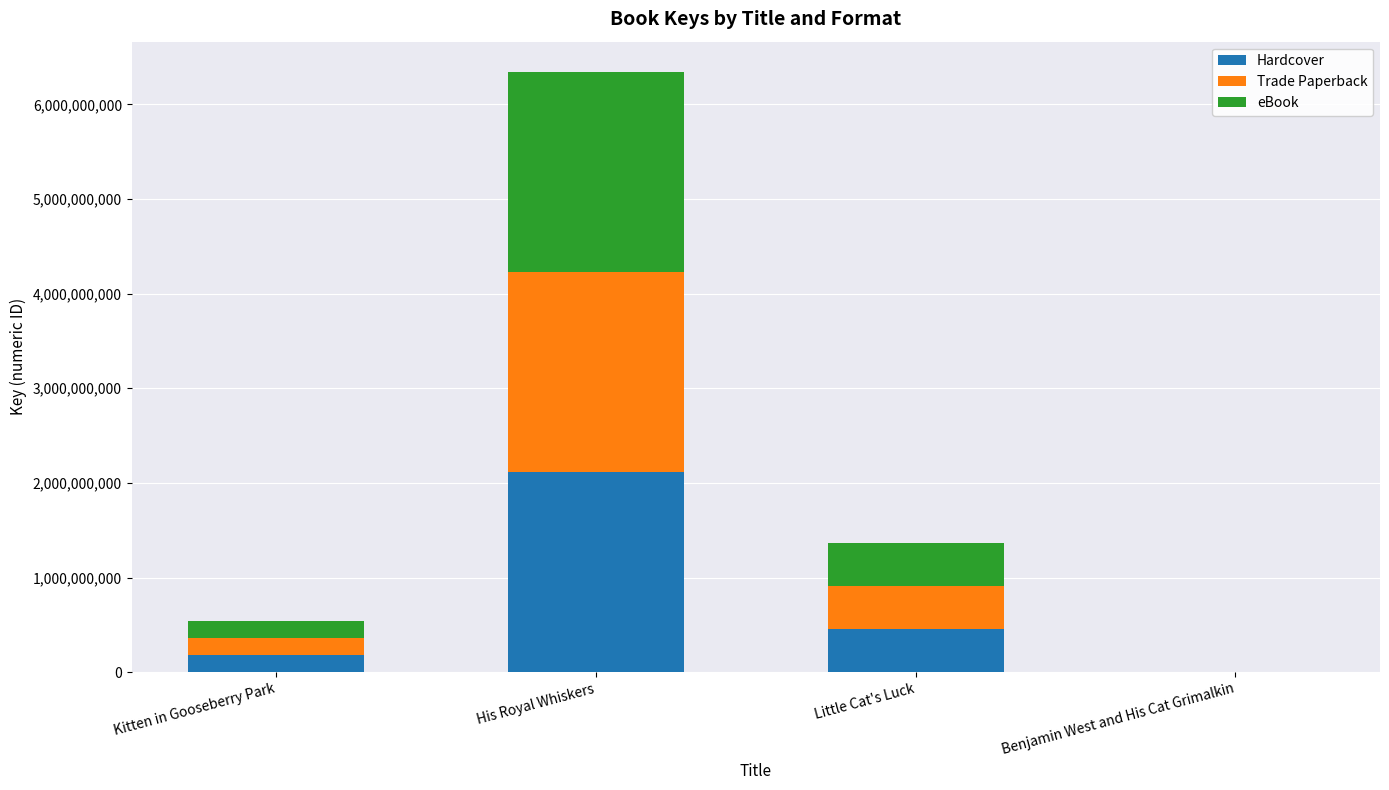

How many distinct data groups are displayed?

3